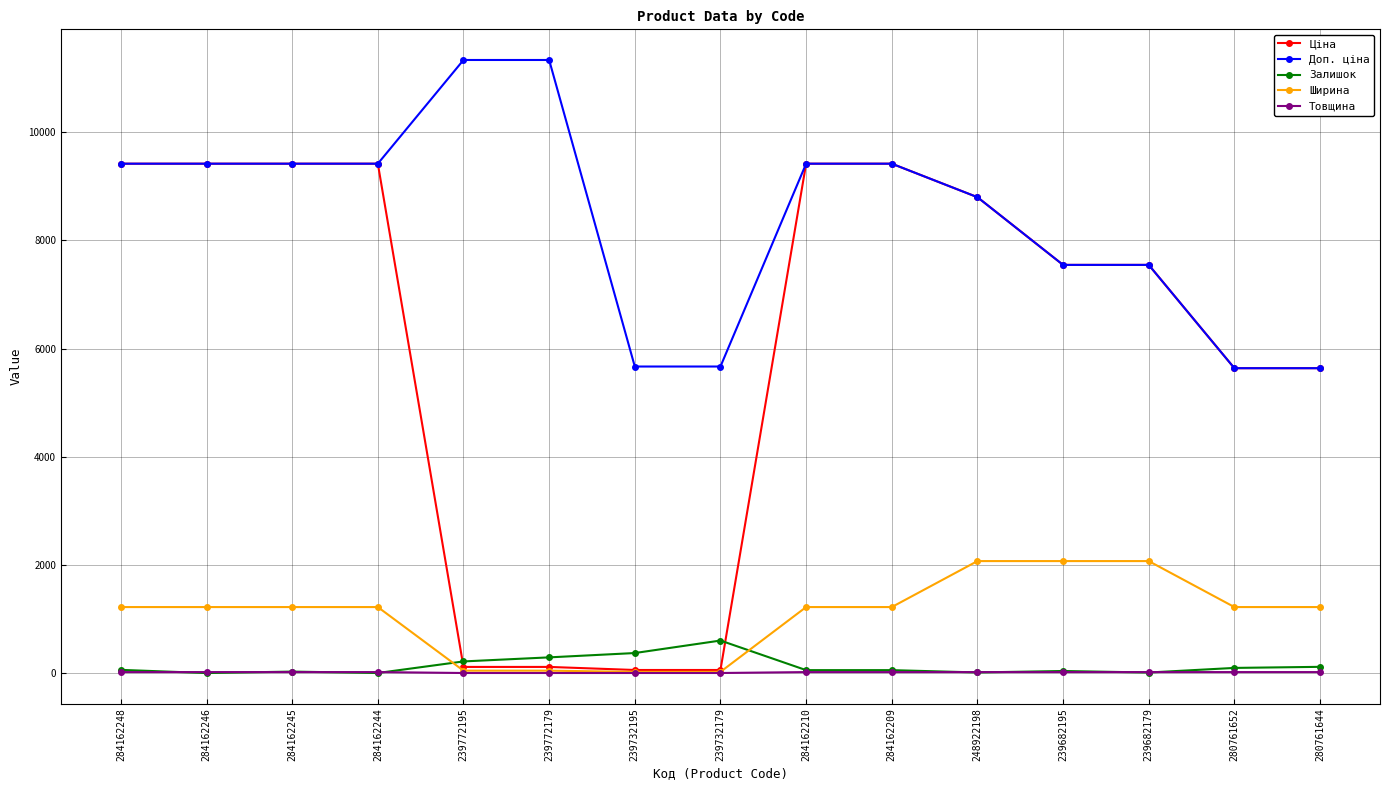

What is the label of the 14th point from the right?

284162246